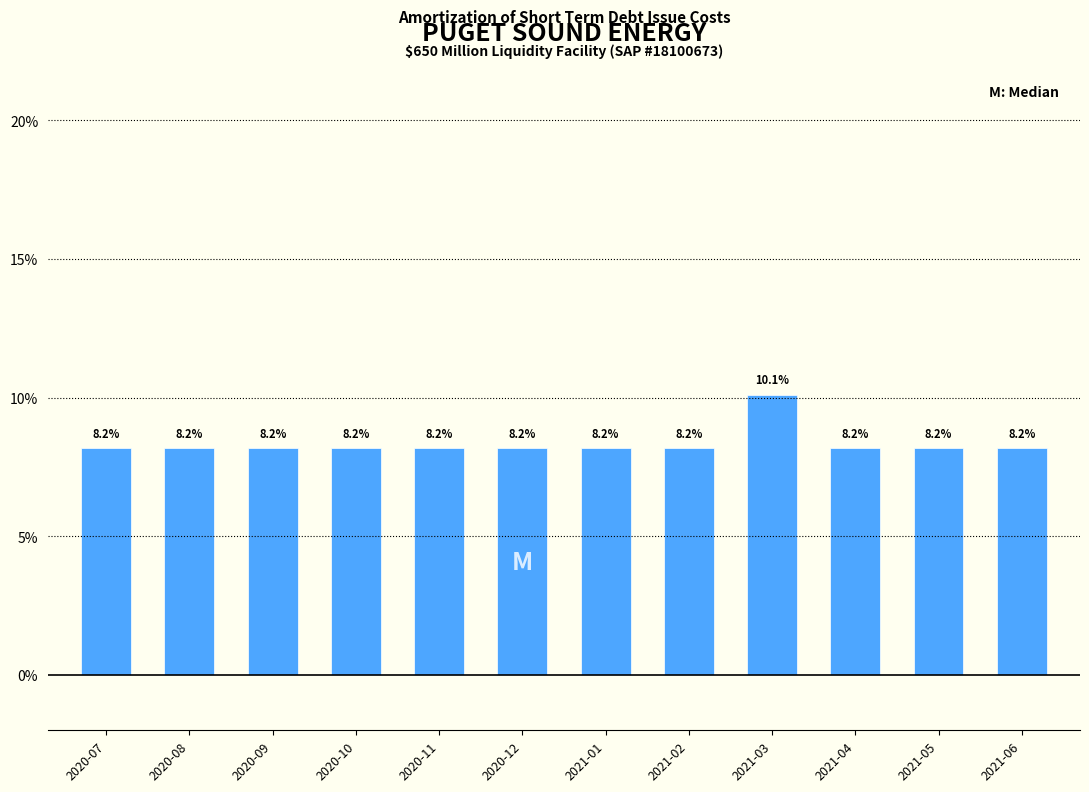

Reading left to right, extract all data points from this chart.

8.2	8.2	8.2	8.2	8.2	8.2	8.2	8.2	10.1	8.2	8.2	8.2